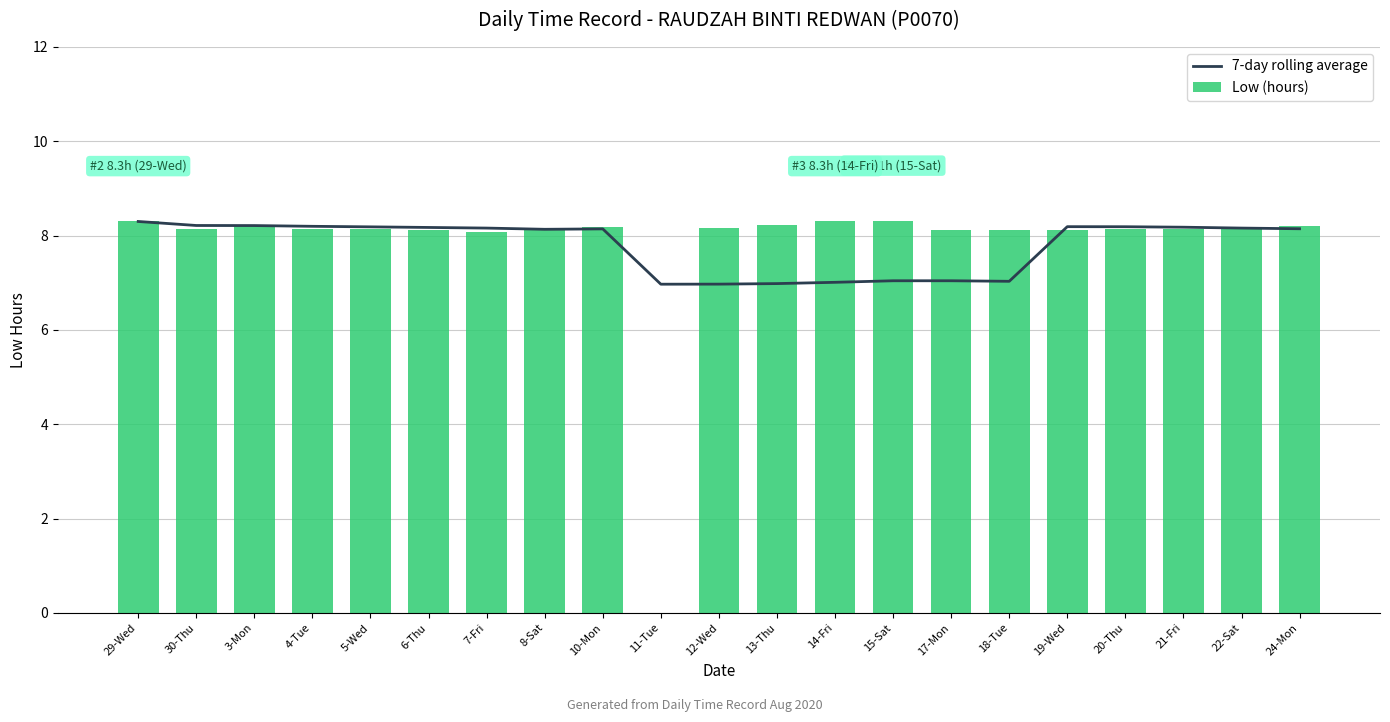

The value of Low (hours) at 3-Mon is 12.2. True or false?

False